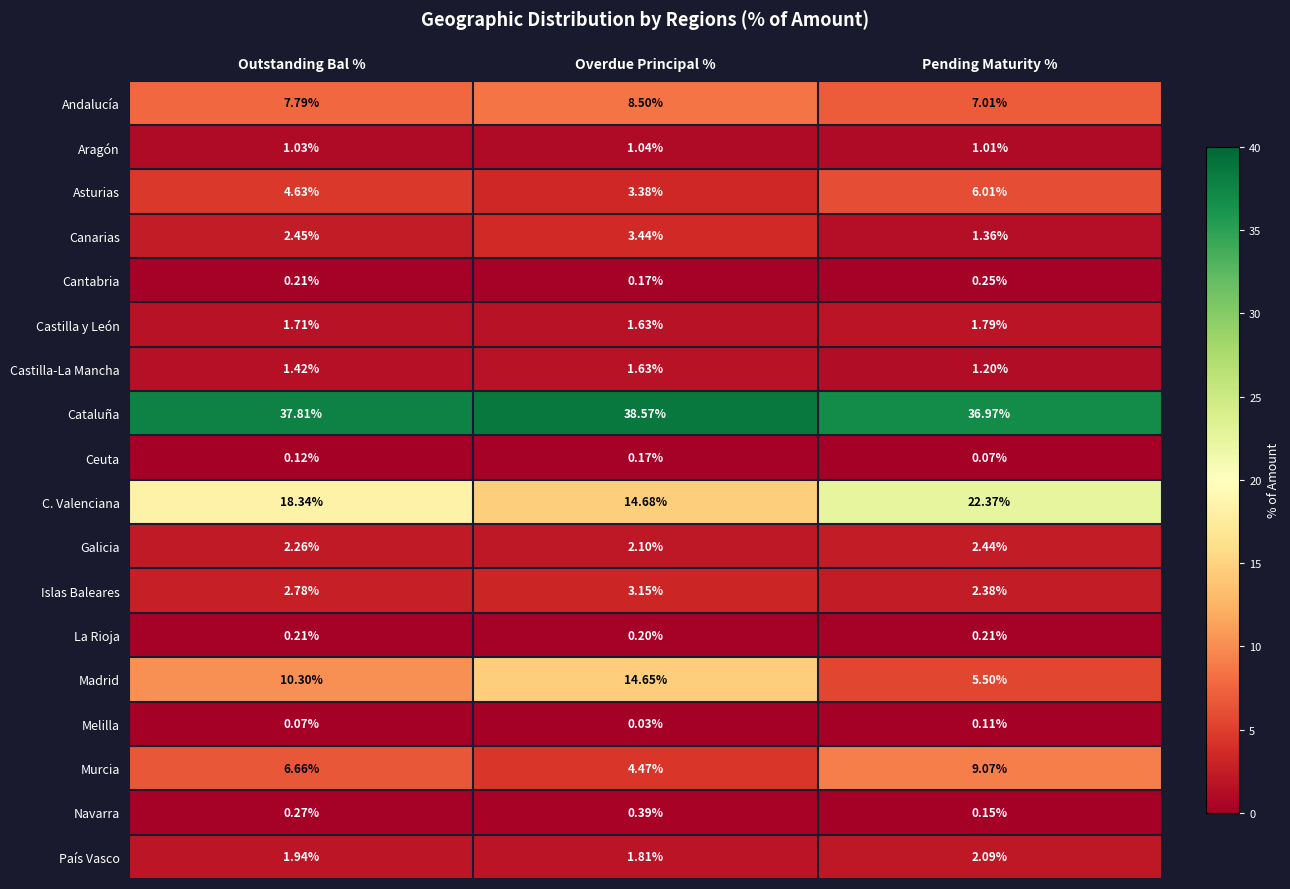

Rank the series by their maximum value, from highest to lowest.

Cataluña, C. Valenciana, Madrid, Murcia, Andalucía, Asturias, Canarias, Islas Baleares, Galicia, País Vasco, Castilla y León, Castilla-La Mancha, Aragón, Navarra, Cantabria, La Rioja, Ceuta, Melilla